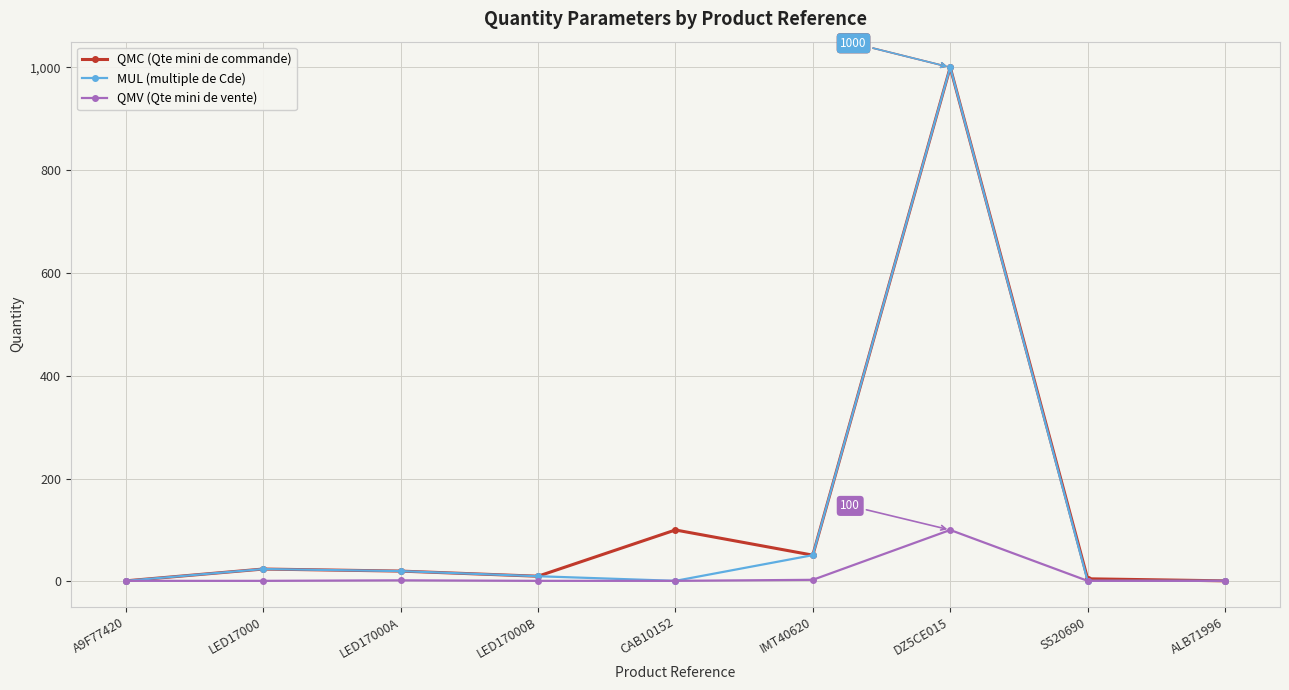

Is it true that QMC (Qte mini de commande) equals 24 at LED17000?

True